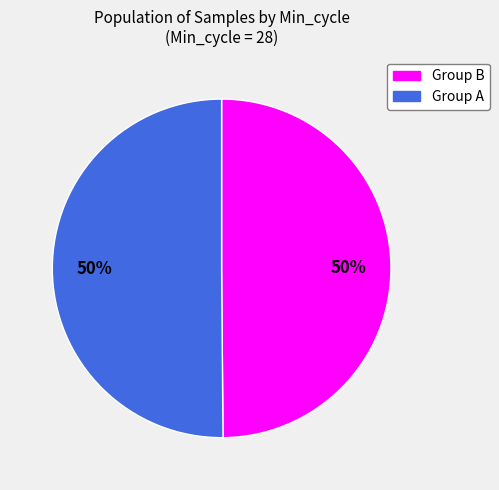

To the nearest percent, what is the average slice percentage?

50%